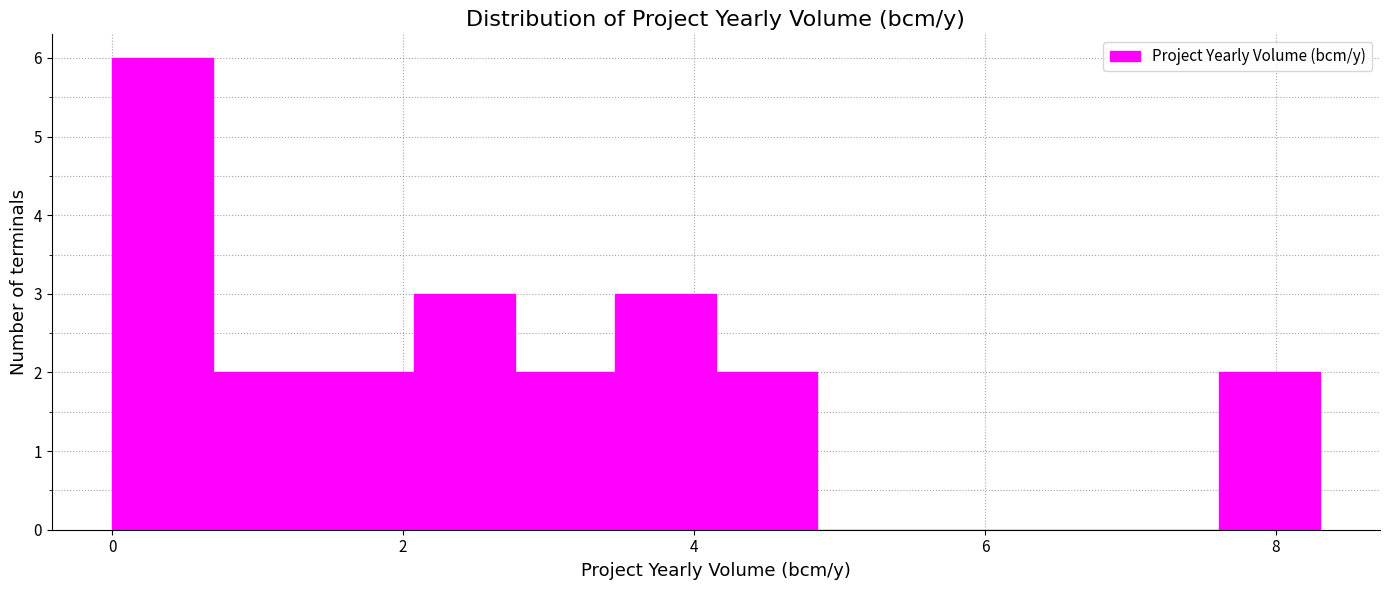

Read against the x-axis, roughly where is the centre of the tallest bar?

0.4